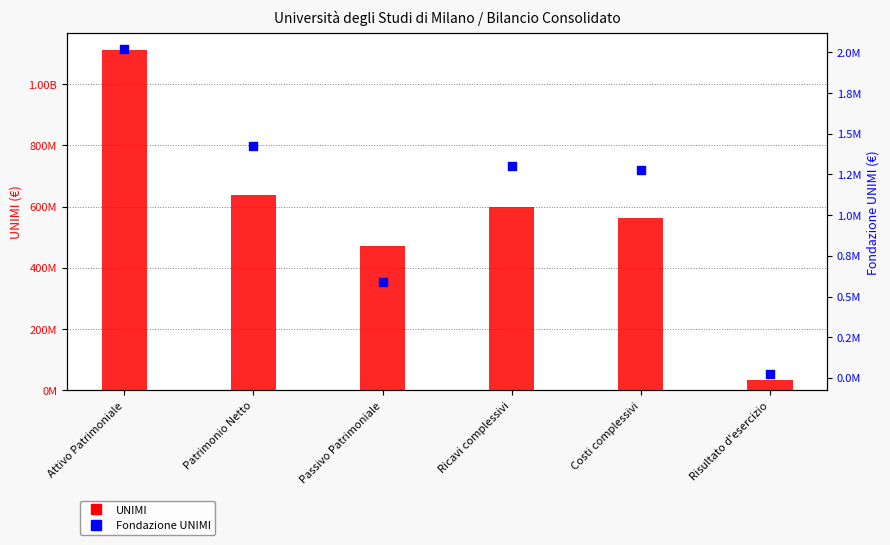

At how many categories does at least one series exceed 492828763?

4